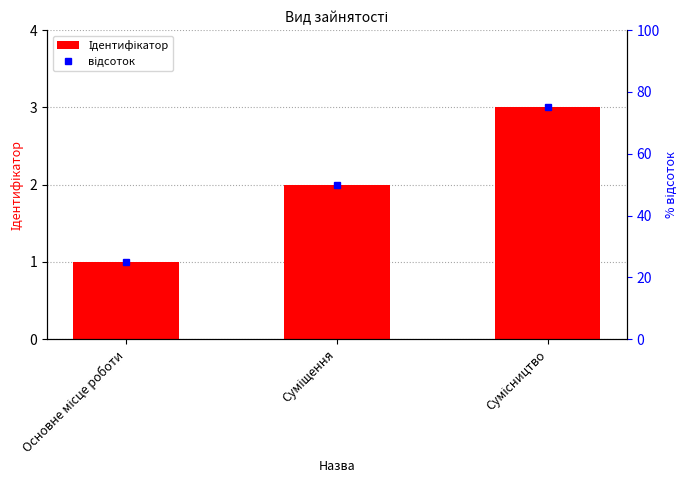

Reading left to right, list all the values displayed in this chart.

Ідентифікатор: 1	2	3
відсоток: 25	50	75